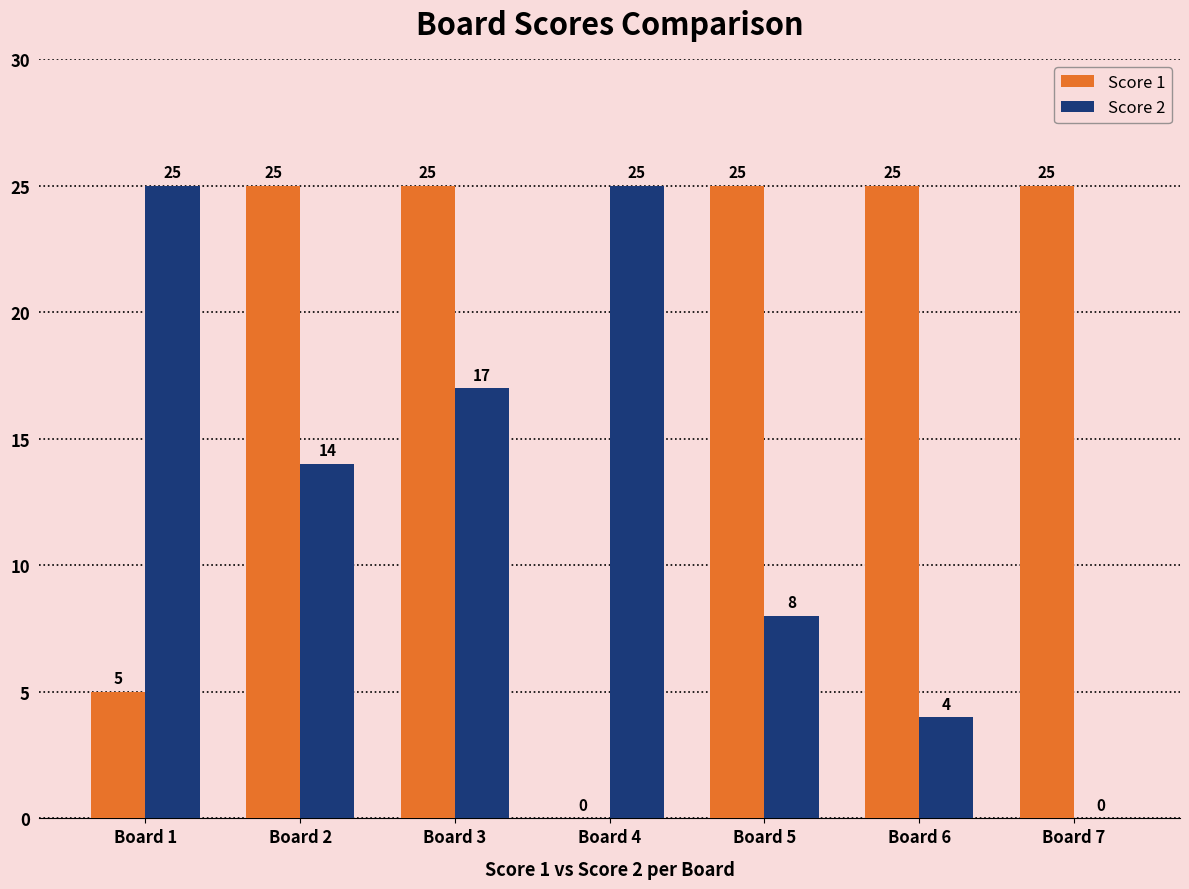

True or false: Score 1 has a value of 5 at Board 1.

True